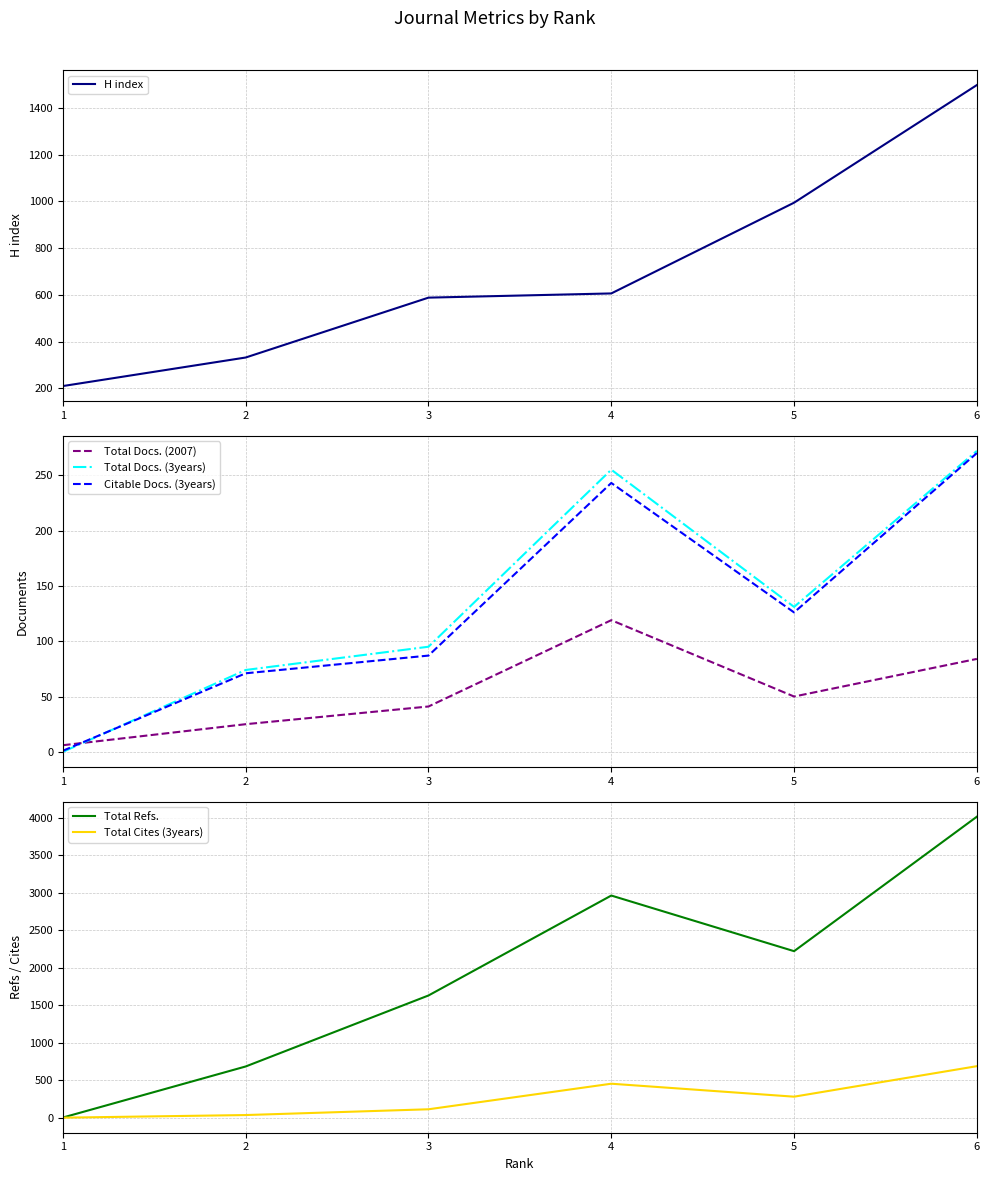

Which series has the largest total across all categories?

Total Refs.